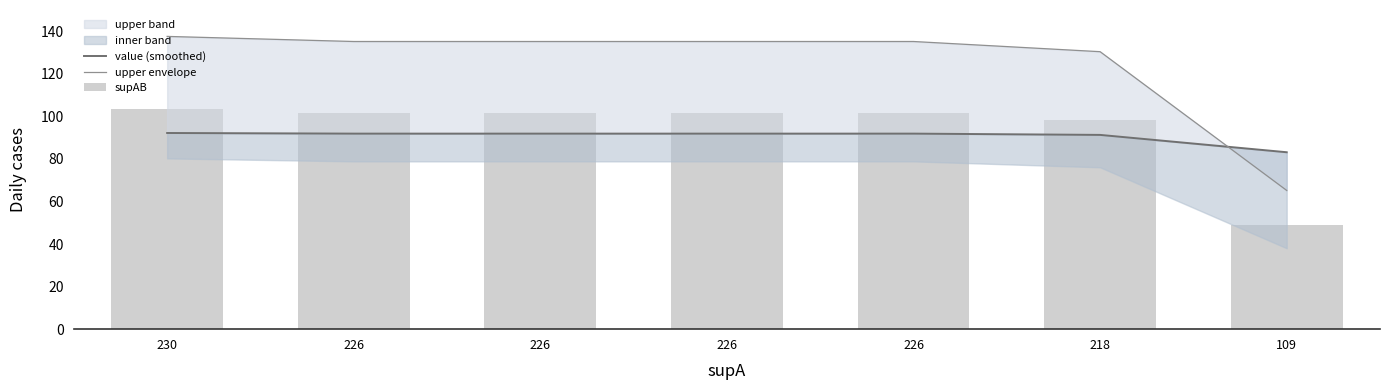

Is it true that value (smoothed) equals 91.9 at 226?

True